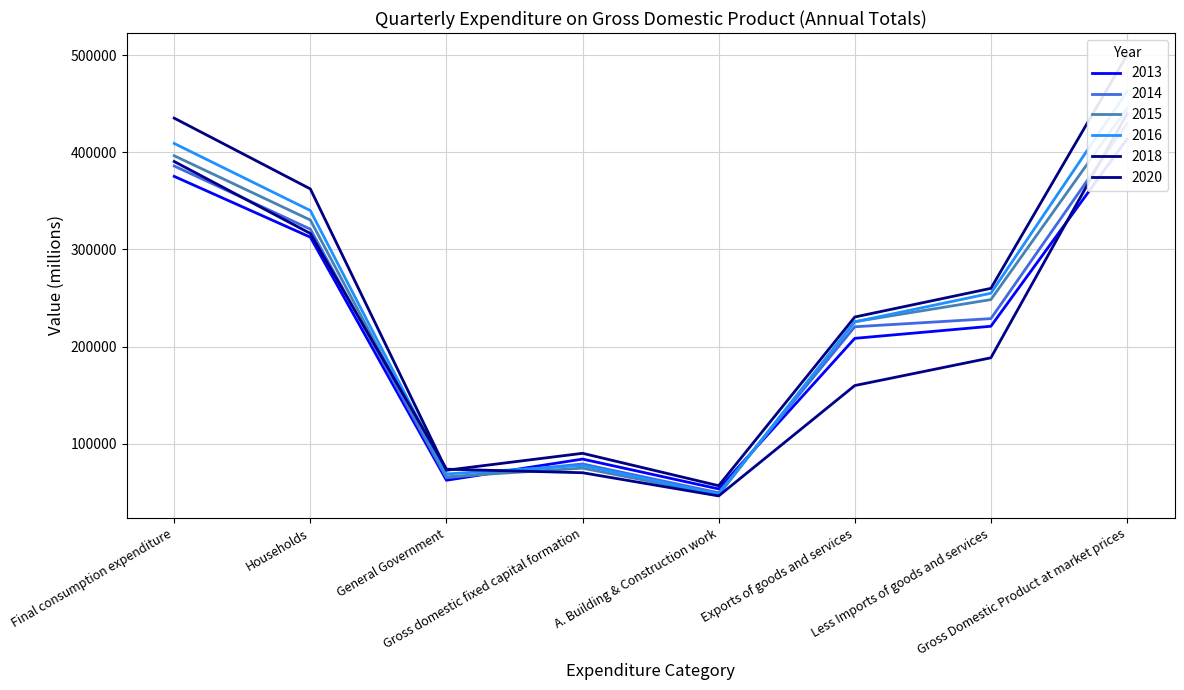

Rank the categories by 2016 value from highest to lowest.

Gross Domestic Product at market prices, Final consumption expenditure, Households, Less Imports of goods and services, Exports of goods and services, Gross domestic fixed capital formation, General Government, A. Building & Construction work